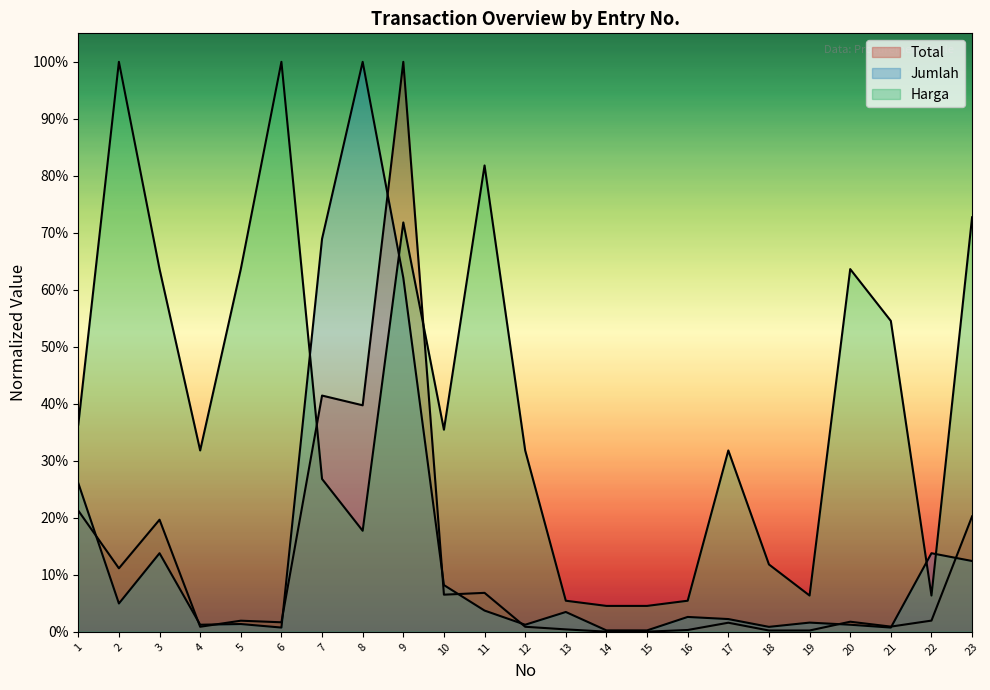

The value of Harga at 16 is 0.0. True or false?

False